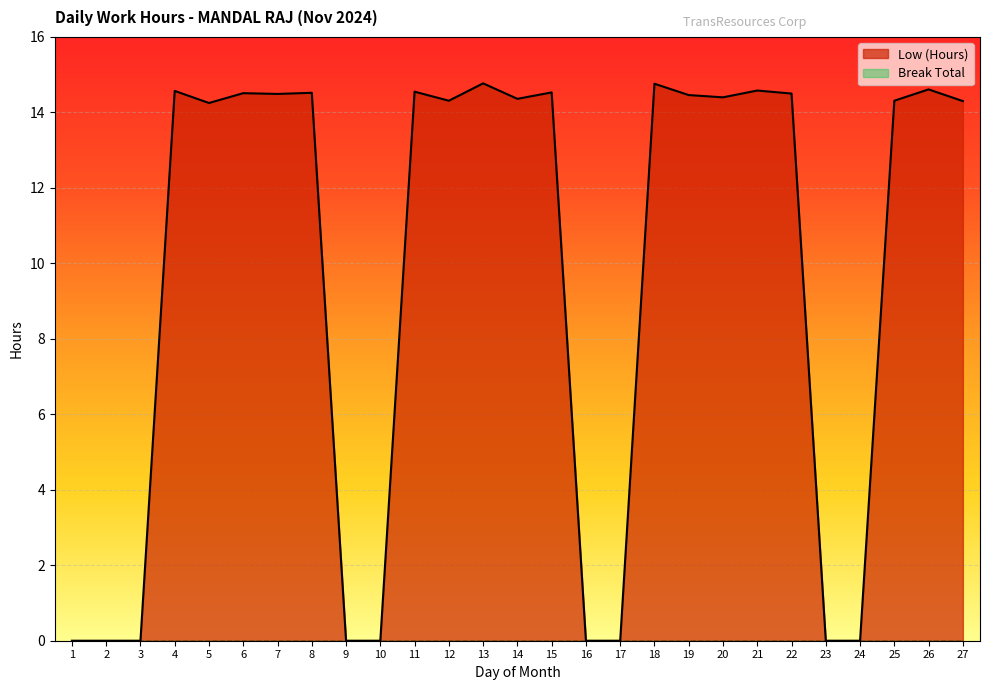

How many data points in Low (Hours) line are above 14?

18